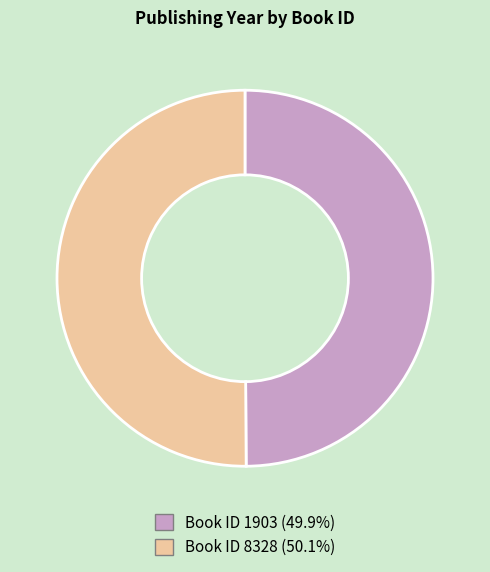

Do Book ID 1903 (49.9%) and Book ID 8328 (50.1%) together represent more than half of the pie?

Yes